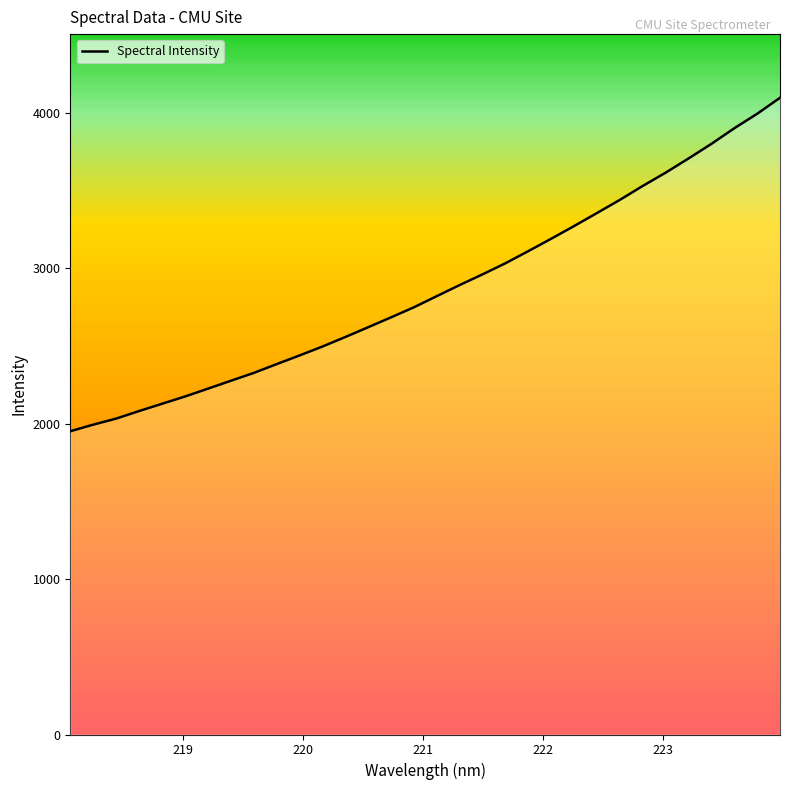

Count the number of data series in this chart.

1